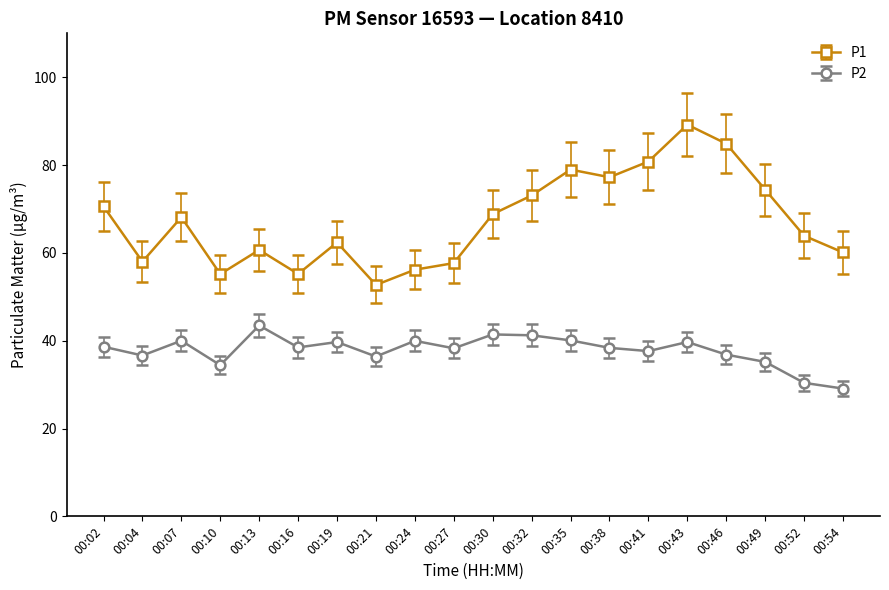

Rank the series by their average value, from lowest to highest.

P2, P1